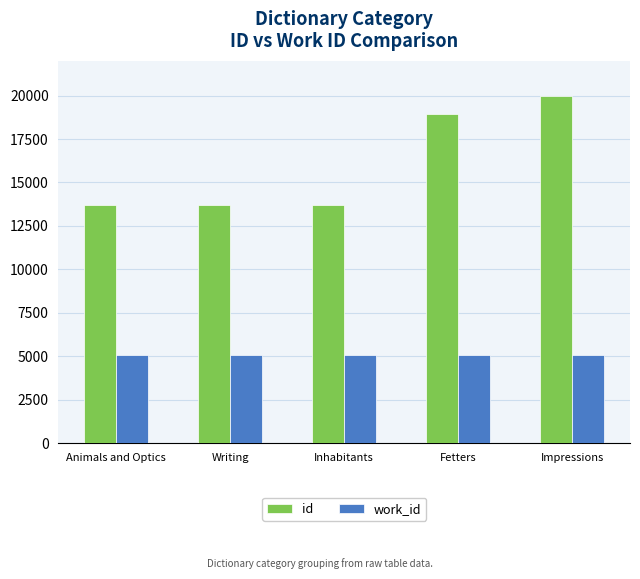

Which series has the largest range (max minus min)?

id